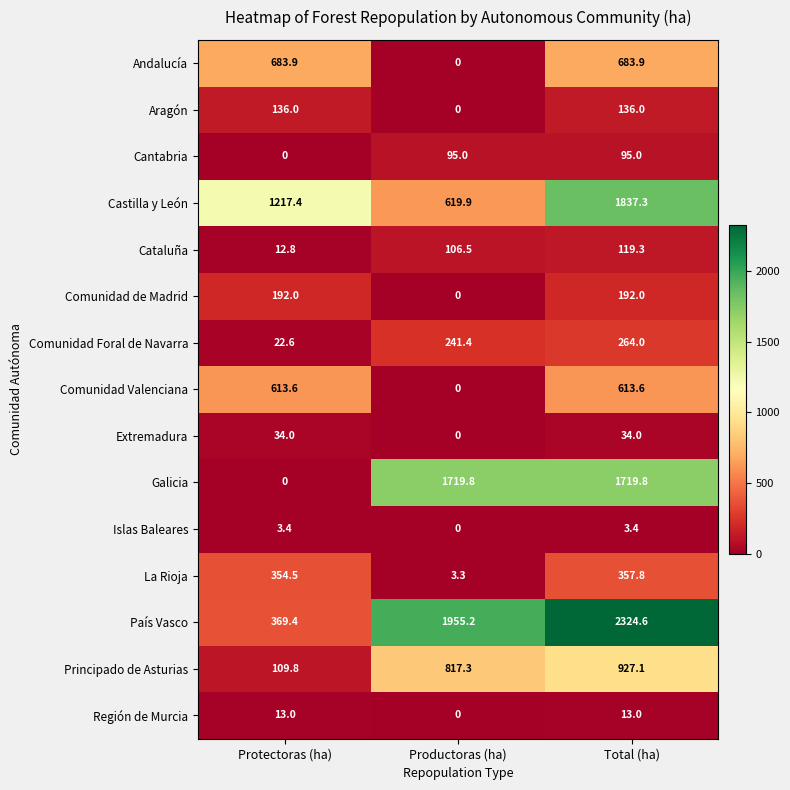

How many positive values does the Comunidad de Madrid series have?

2